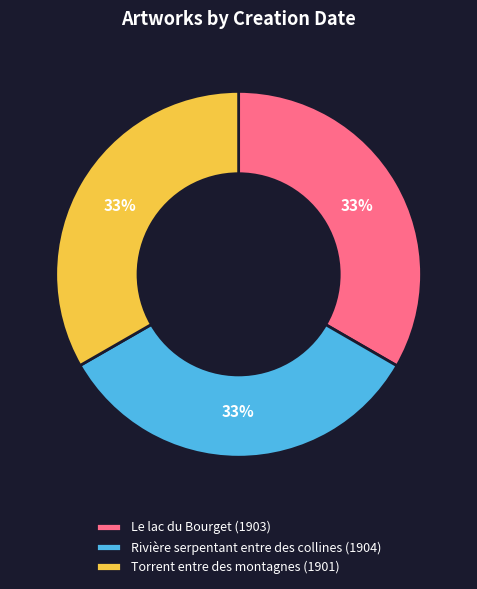

The Le lac du Bourget slice represents 23% of the pie. True or false?

False